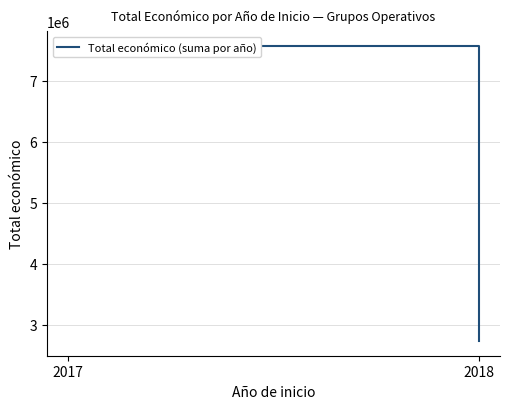

How many lines are shown in the chart?

1